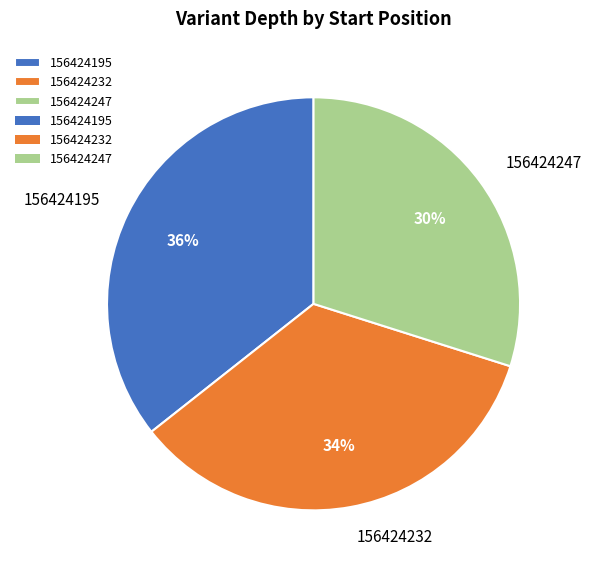

Which slice is the smallest?

156424247